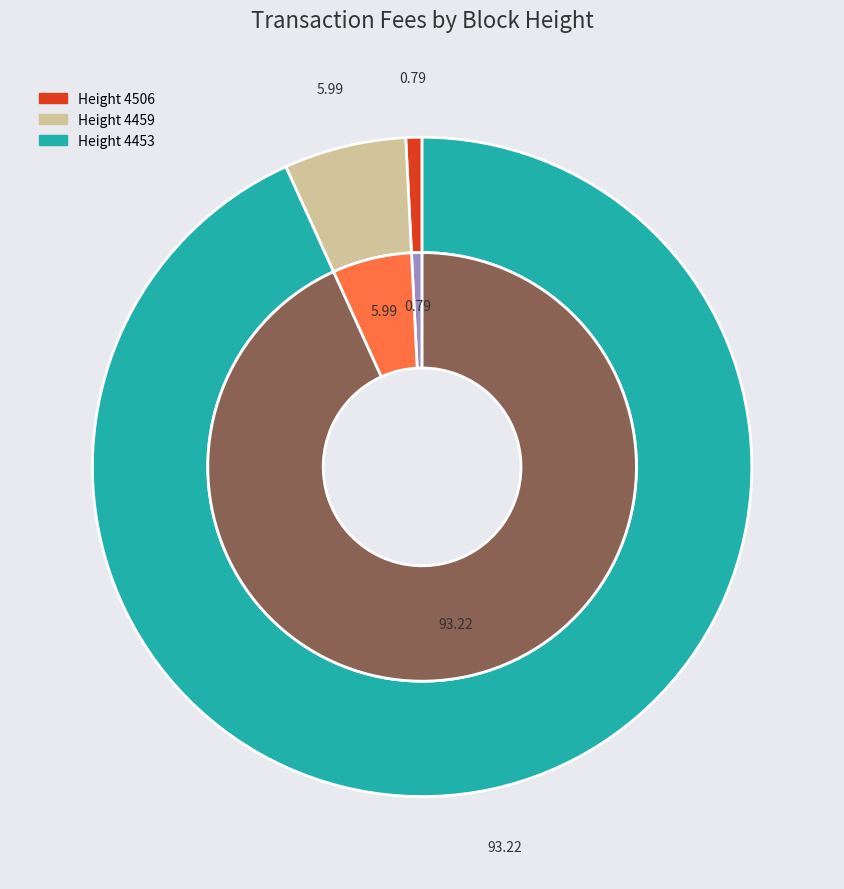

To the nearest percent, what is the combined percentage of 4453 and 4459?

99%